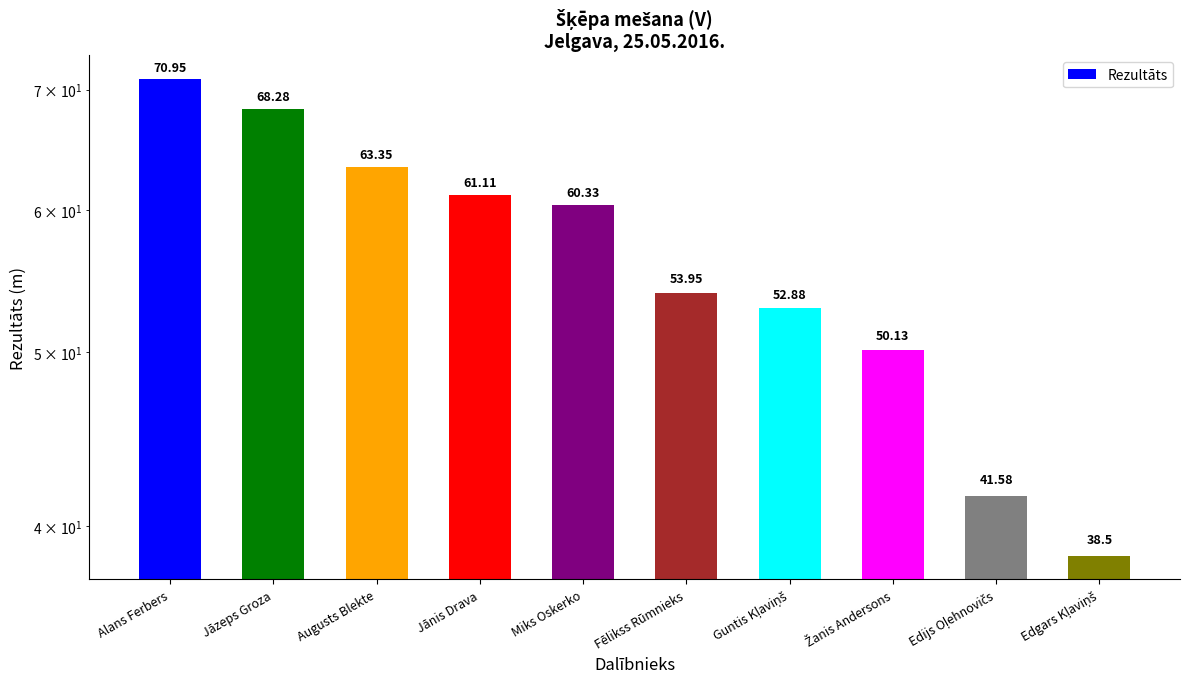

What is the difference between the values at Edgars Kļaviņš and Fēlikss Rūmnieks?

15.5